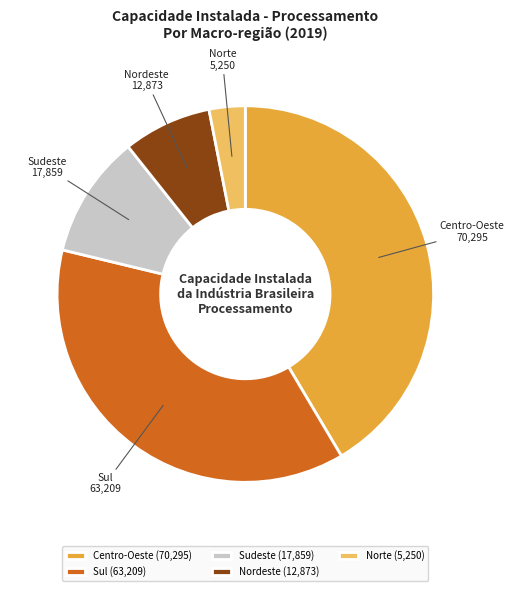

Does Nordeste account for over 50% of the chart?

No